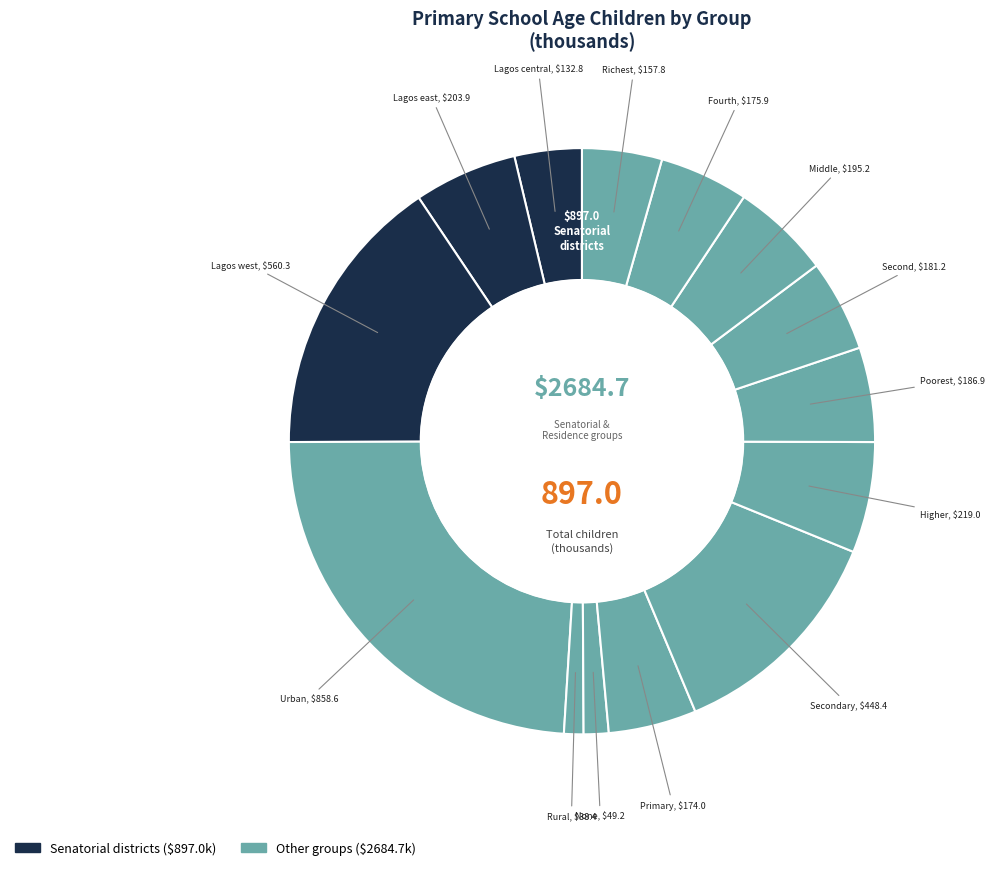

Which slice is the smallest?

Rural